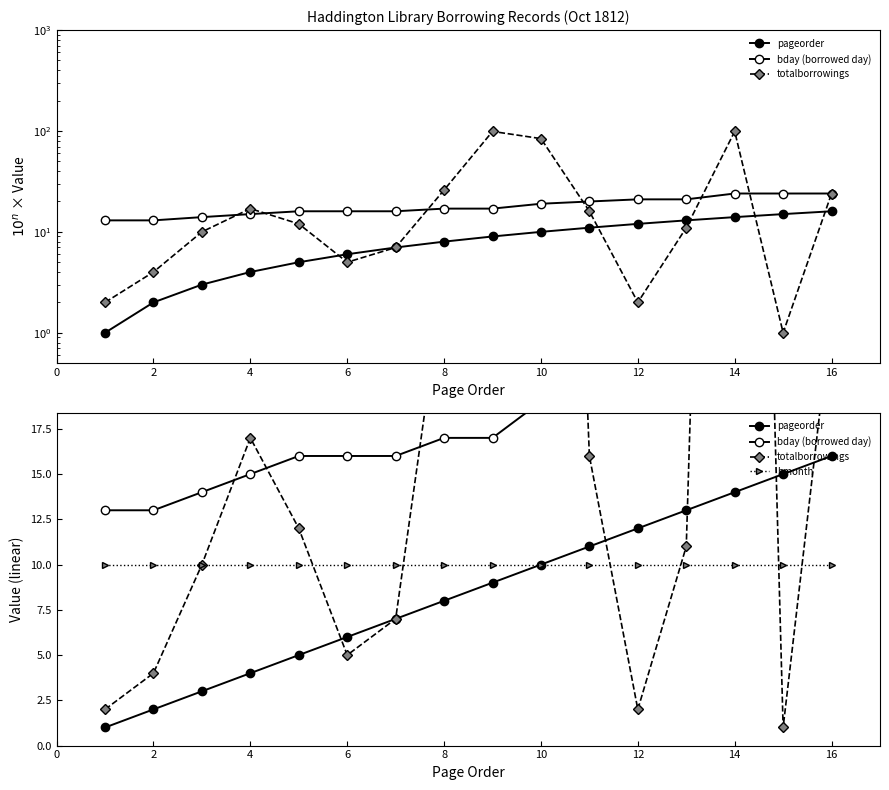

True or false: bmonth and bday (borrowed day) cross at least once.

False